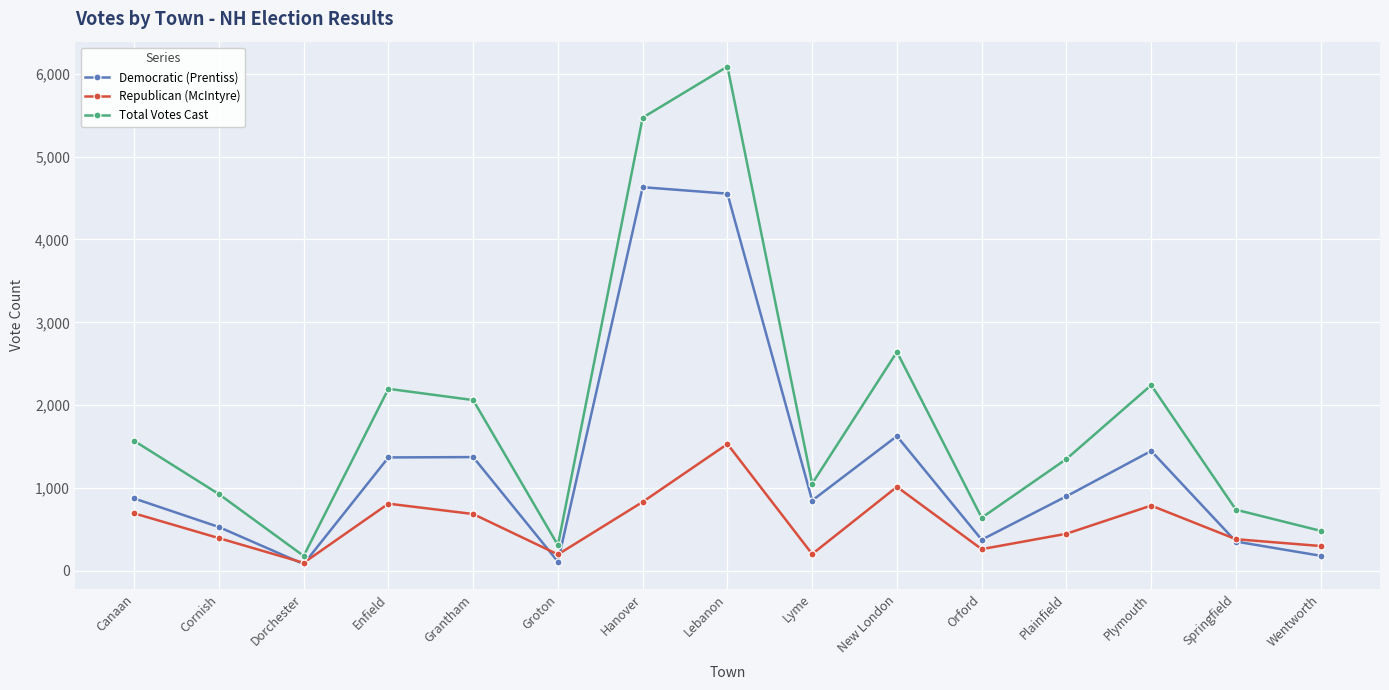

List the series in order of their peak value, lowest first.

Republican (McIntyre), Democratic (Prentiss), Total Votes Cast